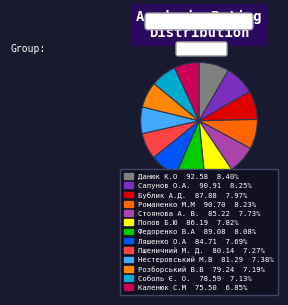

How many slices are in this pie chart?

13